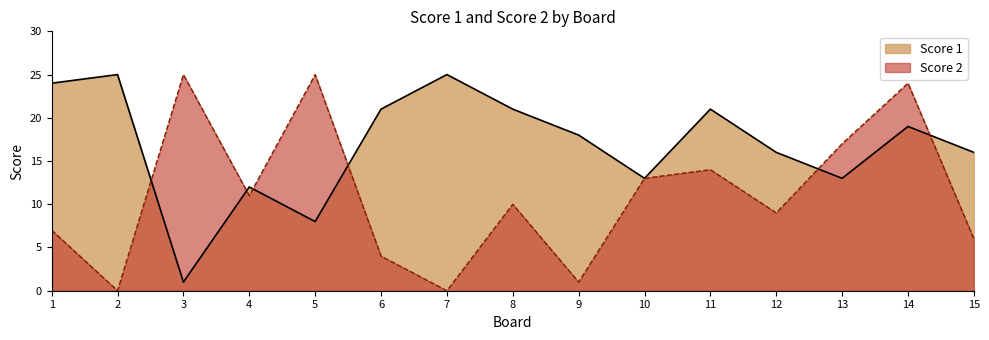

How many times do Score 2 and Score 1 cross each other?

6